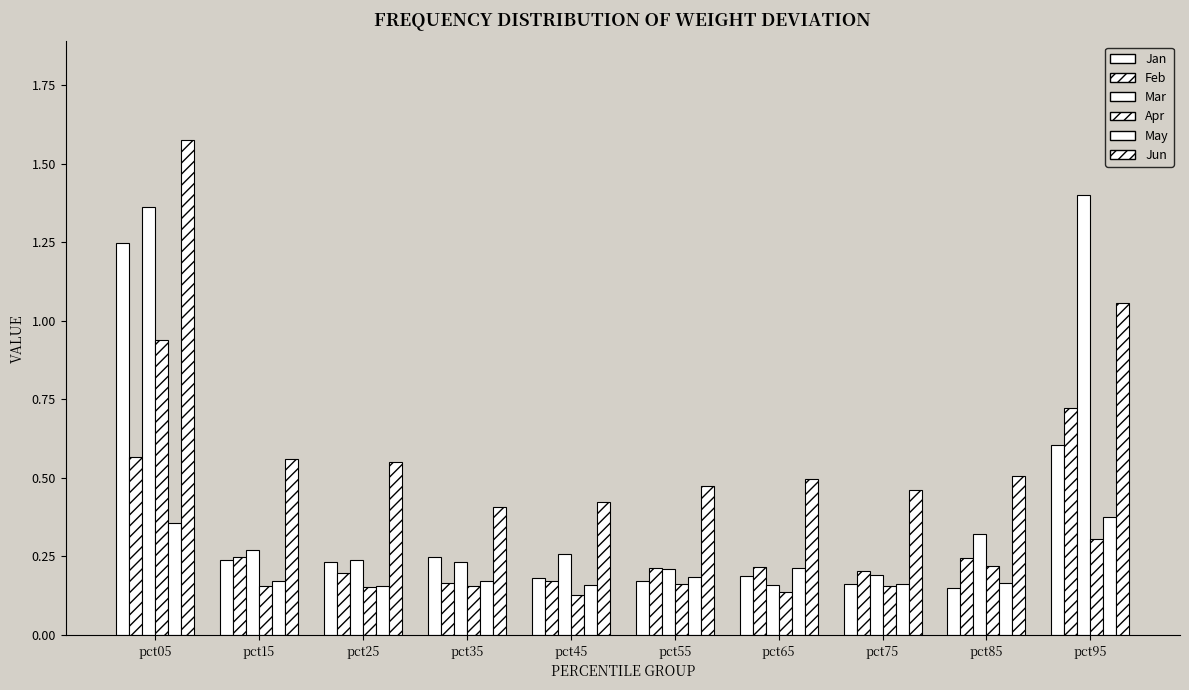

Are the bars grouped side by side (vs. stacked)?

Yes